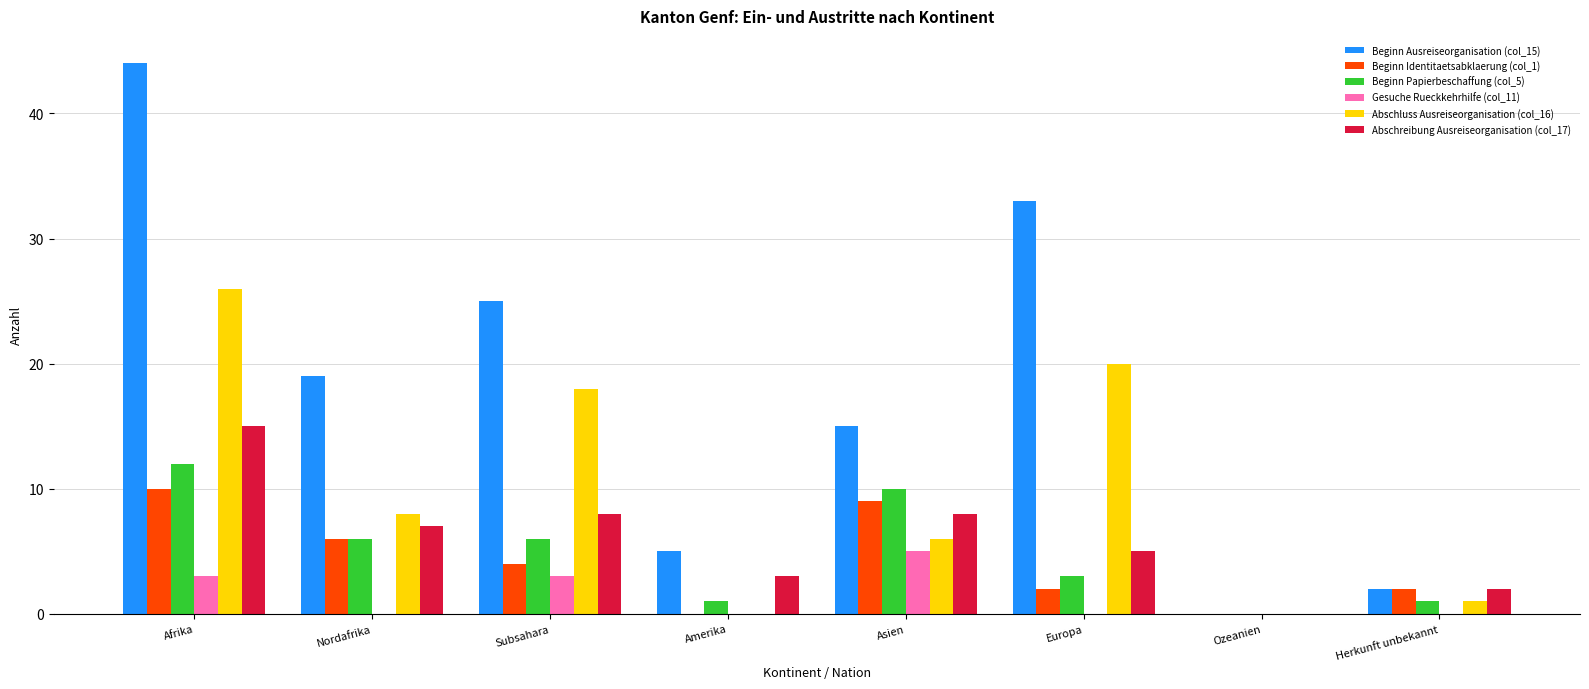

Reading left to right, transcribe all the data shown in this chart.

Beginn Ausreiseorganisation (col_15): Afrika=44	Nordafrika=19	Subsahara=25	Amerika=5	Asien=15	Europa=33	Ozeanien=0	Herkunft unbekannt=2
Beginn Identitaetsabklaerung (col_1): Afrika=10	Nordafrika=6	Subsahara=4	Amerika=0	Asien=9	Europa=2	Ozeanien=0	Herkunft unbekannt=2
Beginn Papierbeschaffung (col_5): Afrika=12	Nordafrika=6	Subsahara=6	Amerika=1	Asien=10	Europa=3	Ozeanien=0	Herkunft unbekannt=1
Gesuche Rueckkehrhilfe (col_11): Afrika=3	Nordafrika=0	Subsahara=3	Amerika=0	Asien=5	Europa=0	Ozeanien=0	Herkunft unbekannt=0
Abschluss Ausreiseorganisation (col_16): Afrika=26	Nordafrika=8	Subsahara=18	Amerika=0	Asien=6	Europa=20	Ozeanien=0	Herkunft unbekannt=1
Abschreibung Ausreiseorganisation (col_17): Afrika=15	Nordafrika=7	Subsahara=8	Amerika=3	Asien=8	Europa=5	Ozeanien=0	Herkunft unbekannt=2